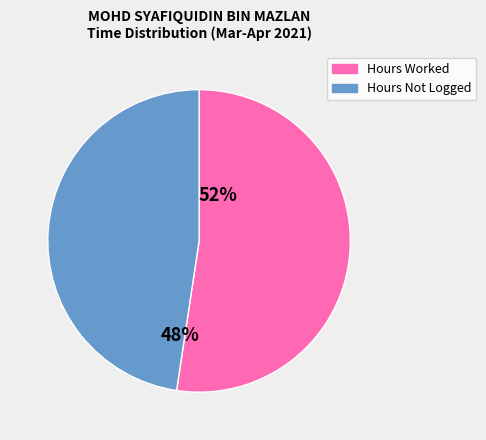

How many slices are in this pie chart?

2